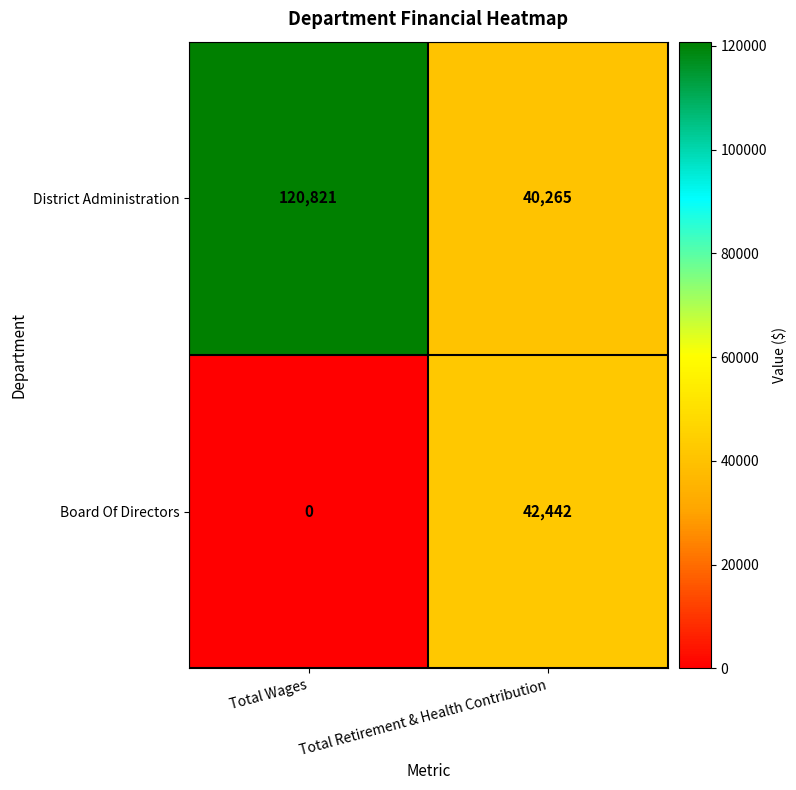

Which category has the lowest value in the Board Of Directors series?

Total Wages